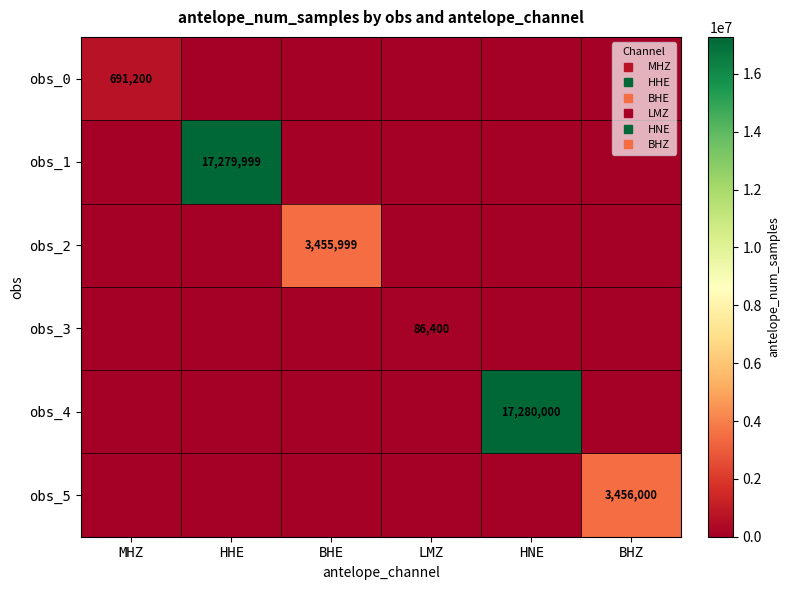

At which category is the sum across all series the highest?

HNE